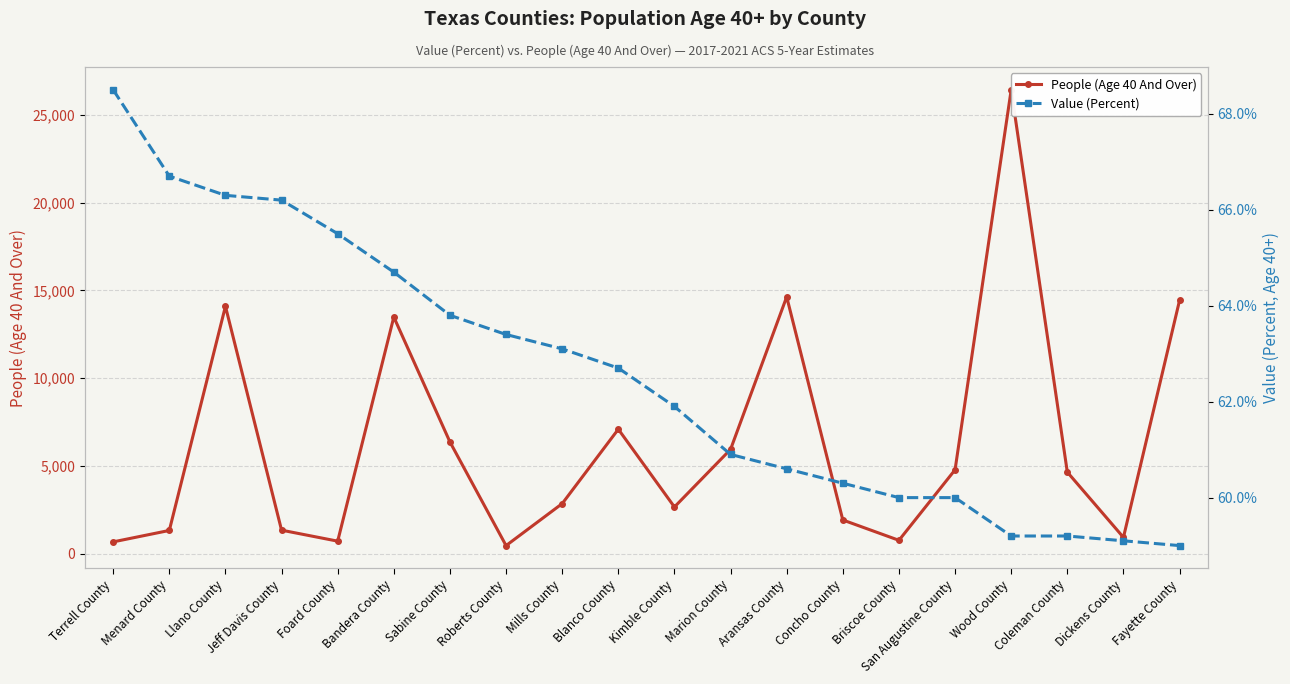

How many data points in Value (Percent) are less than 62?

10